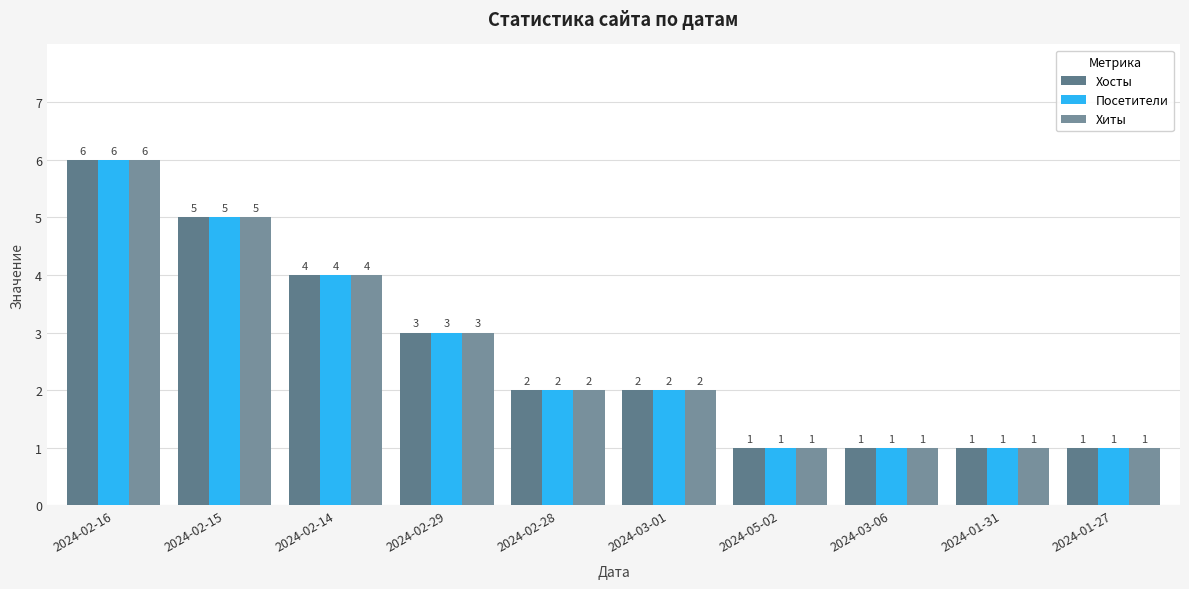

What is the maximum value for Хиты?

6